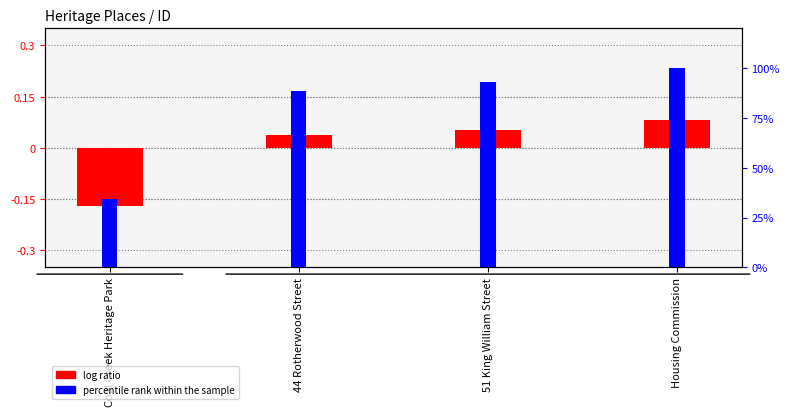

The value of log ratio at 44 Rotherwood Street is 0.0. True or false?

True